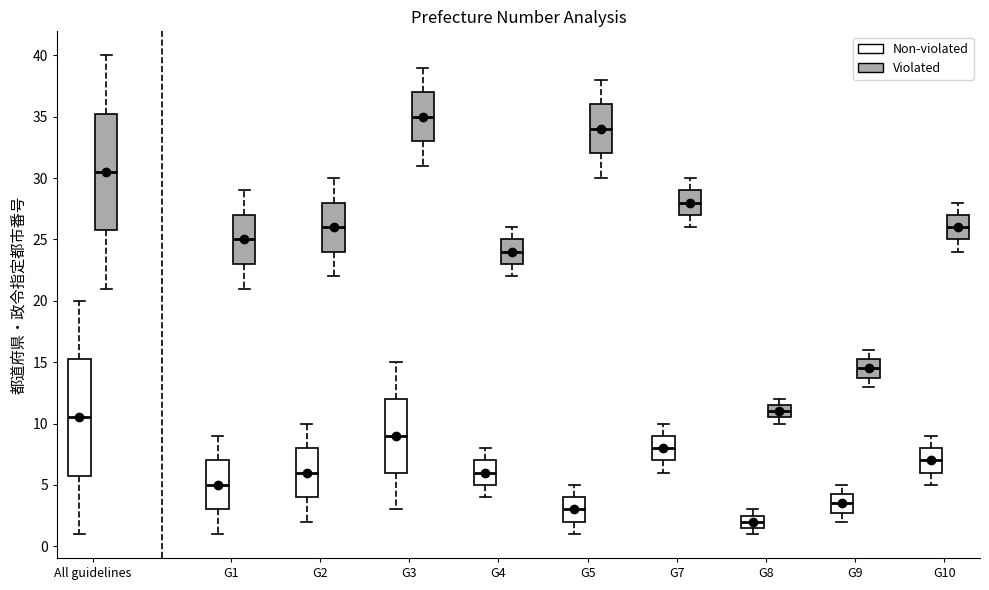

Which box's median line is the lowest?

G8 (Non-violated)